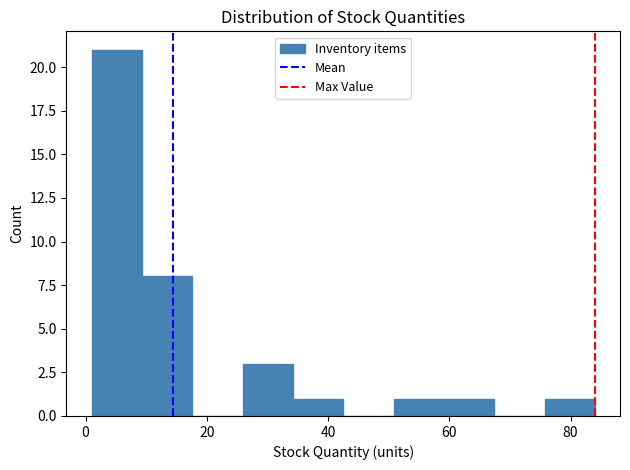

Reading left to right, list every bar in this chart as the range it spans on the x-axis followed by its height. Neither the bar edges nor the heights are printed on the chart, so give them approximately, as read against the axes.

2 to 10: 21
10 to 18: 8
18 to 26: 0
26 to 34: 3
34 to 42: 1
42 to 50: 0
50 to 60: 1
60 to 68: 1
68 to 76: 0
76 to 84: 1